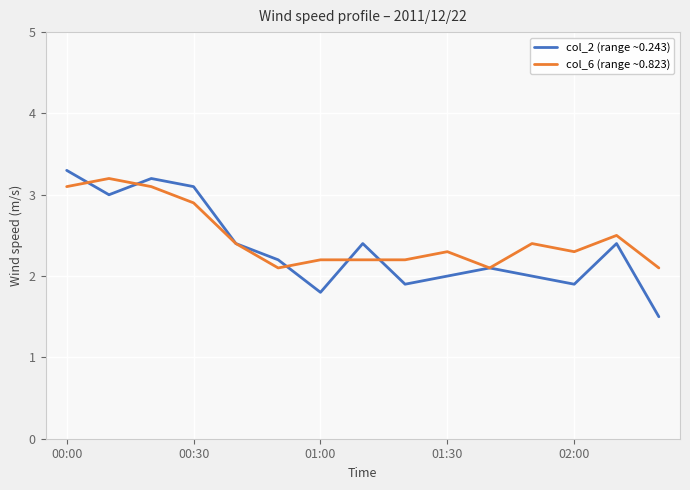

What is the maximum value for col_6 (range ~0.823)?

3.2